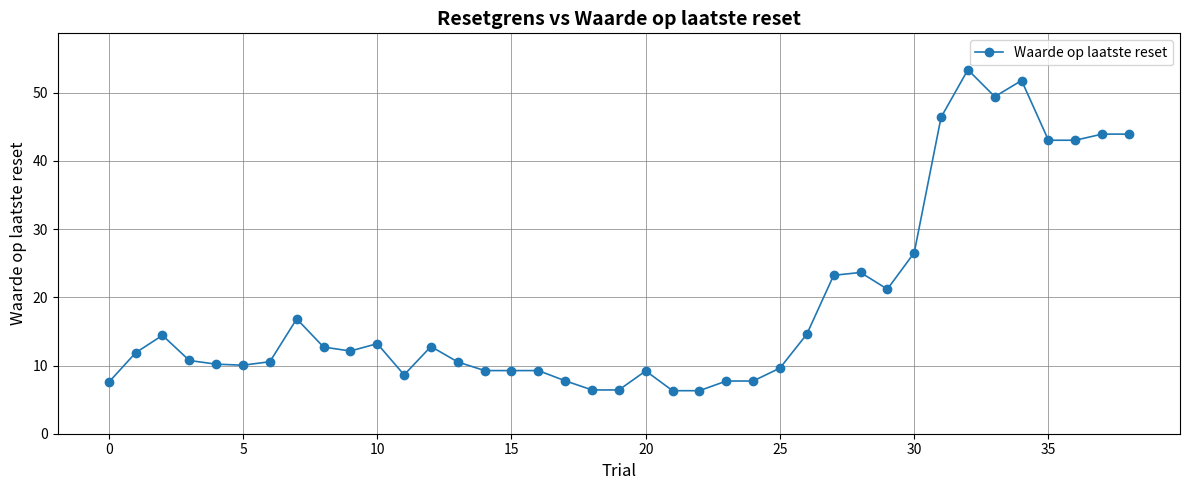

What is the sum of all values?

741.7